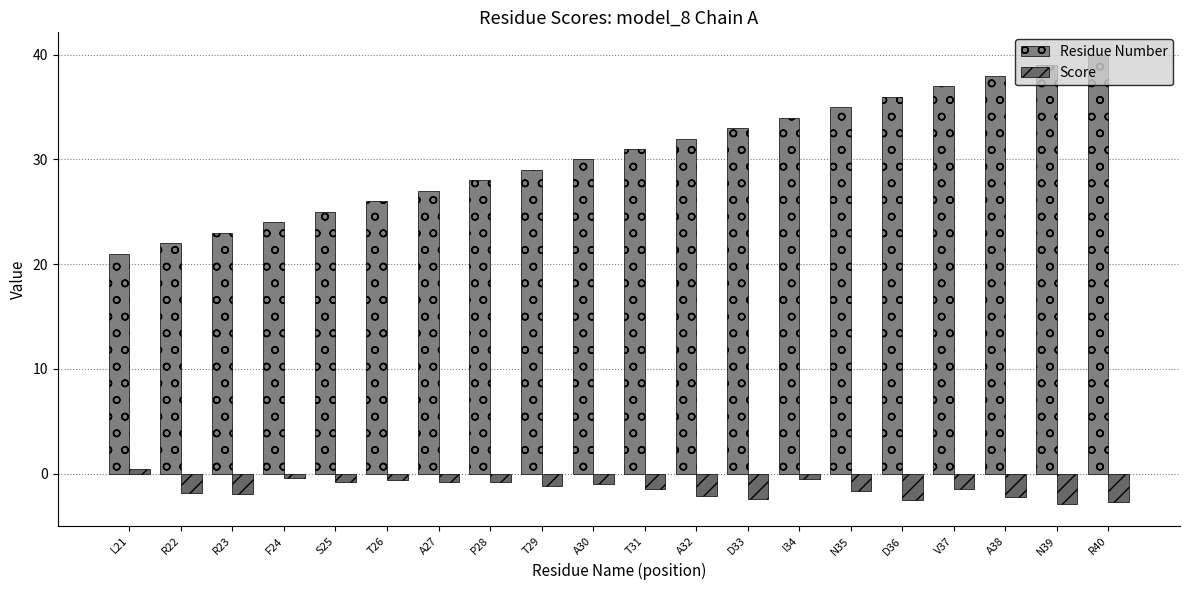

What is the difference between the highest and lowest values at I34?

34.5